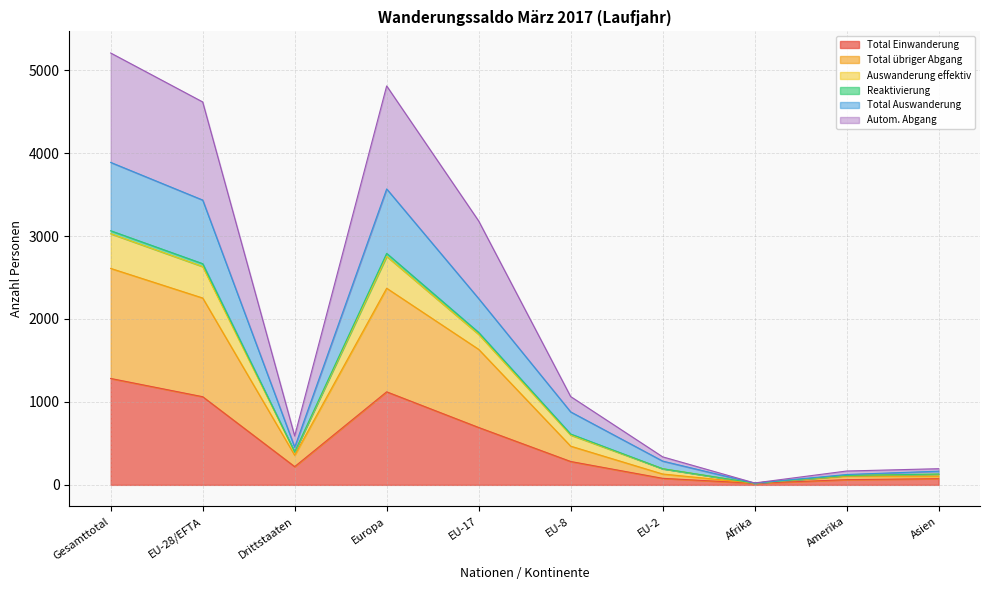

What is the highest value of the Total Einwanderung series?

1283